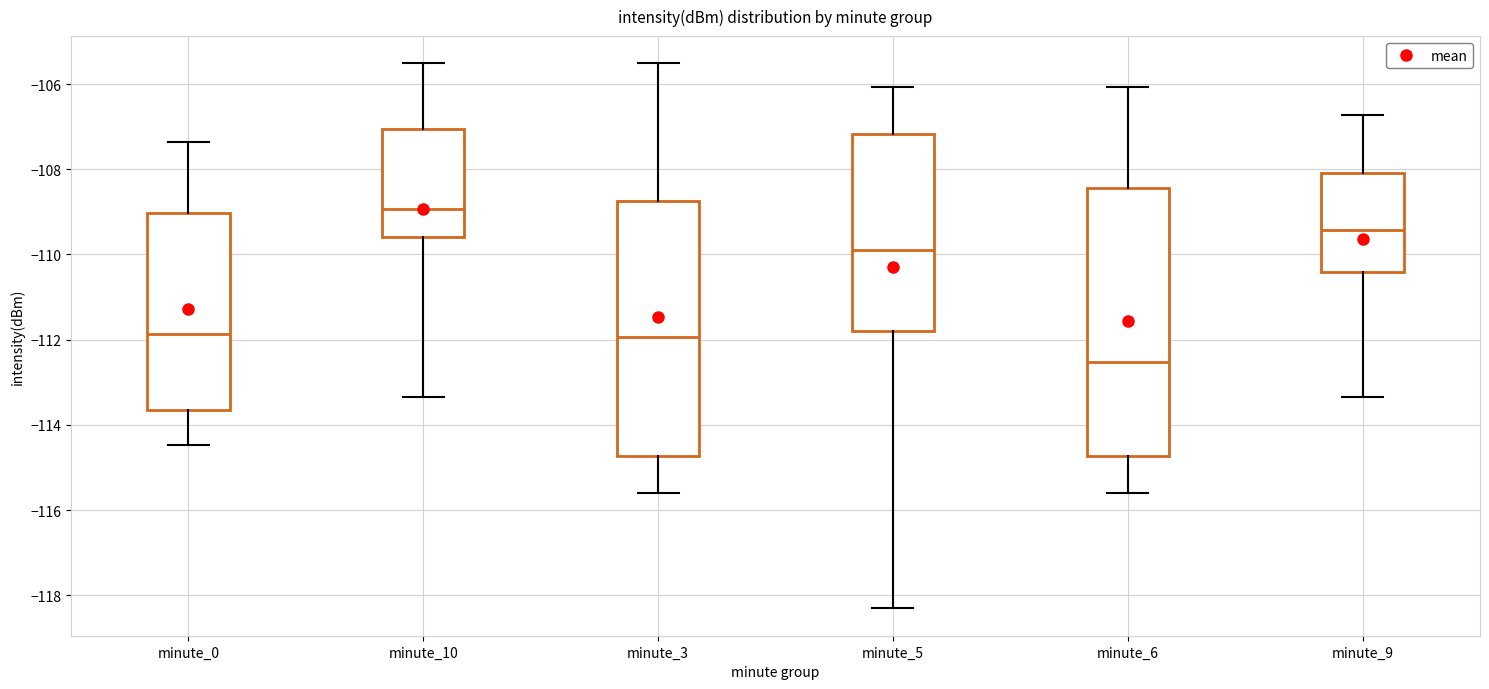

Reading left to right, read every box against the y-axis: the position of its median line, the range the box covers, and the ends of its whiskers. The values are not printed on the chart, so give them approximately, as read against the axis.

minute_0: median -111.8, box -113.6 to -109.0, whiskers -114.4 to -107.4
minute_10: median -109.0, box -109.6 to -107.0, whiskers -113.4 to -105.6
minute_3: median -112.0, box -114.8 to -108.8, whiskers -115.6 to -105.6
minute_5: median -110.0, box -111.8 to -107.2, whiskers -118.4 to -106.0
minute_6: median -112.6, box -114.8 to -108.4, whiskers -115.6 to -106.0
minute_9: median -109.4, box -110.4 to -108.0, whiskers -113.4 to -106.8